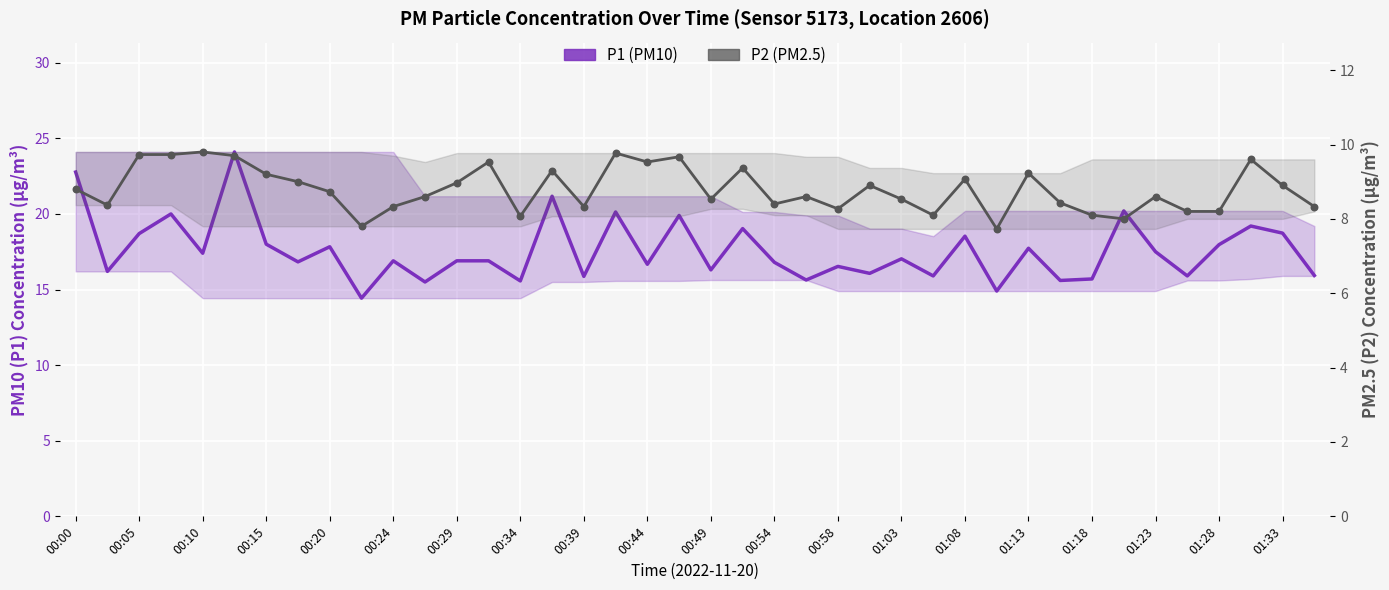

What are all the series names shown in the legend?

P1 (PM10), P2 (PM2.5)